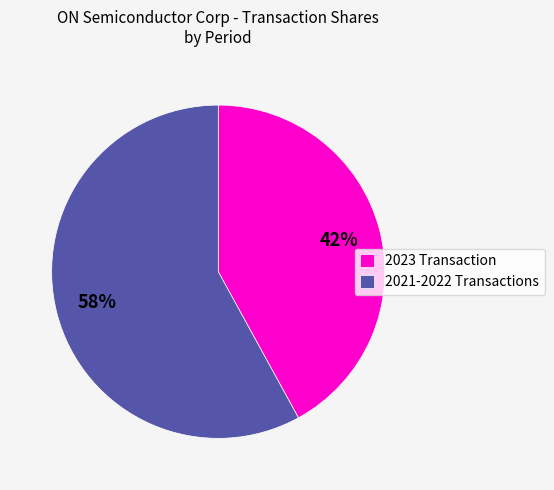

Is it true that 2023 Transaction is 42% of the pie?

True